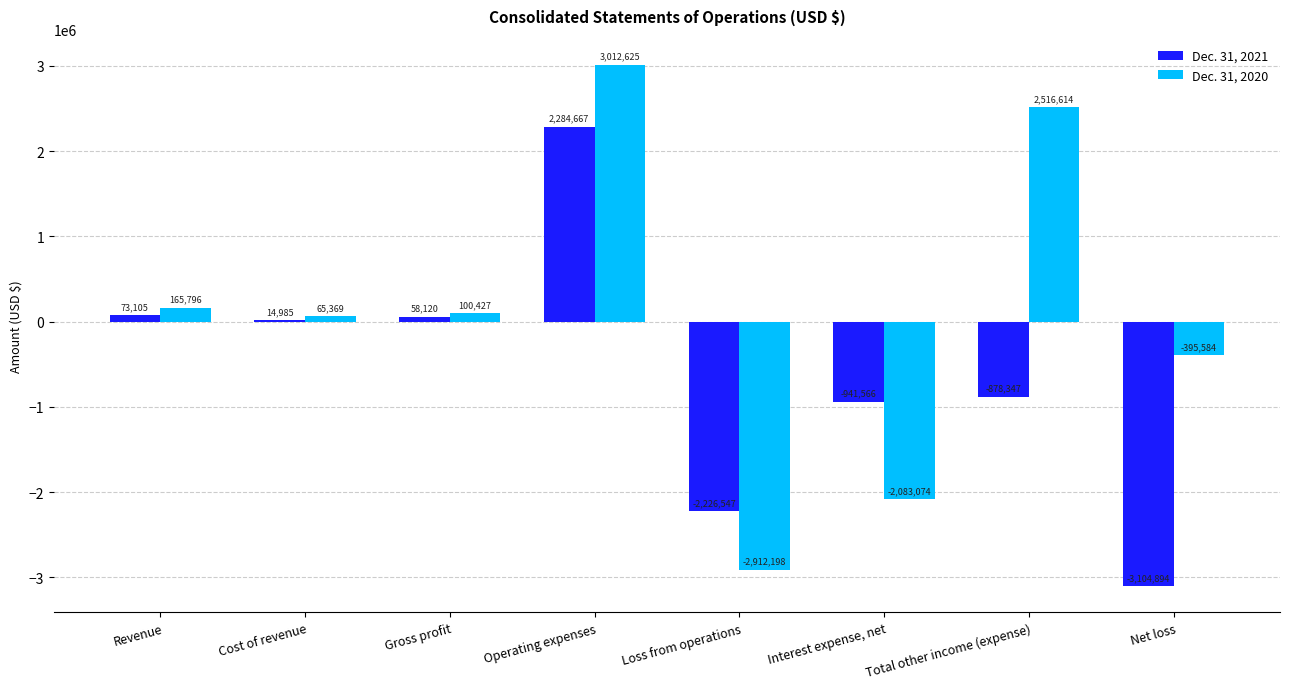

Which label corresponds to the largest value in the chart?

Operating expenses